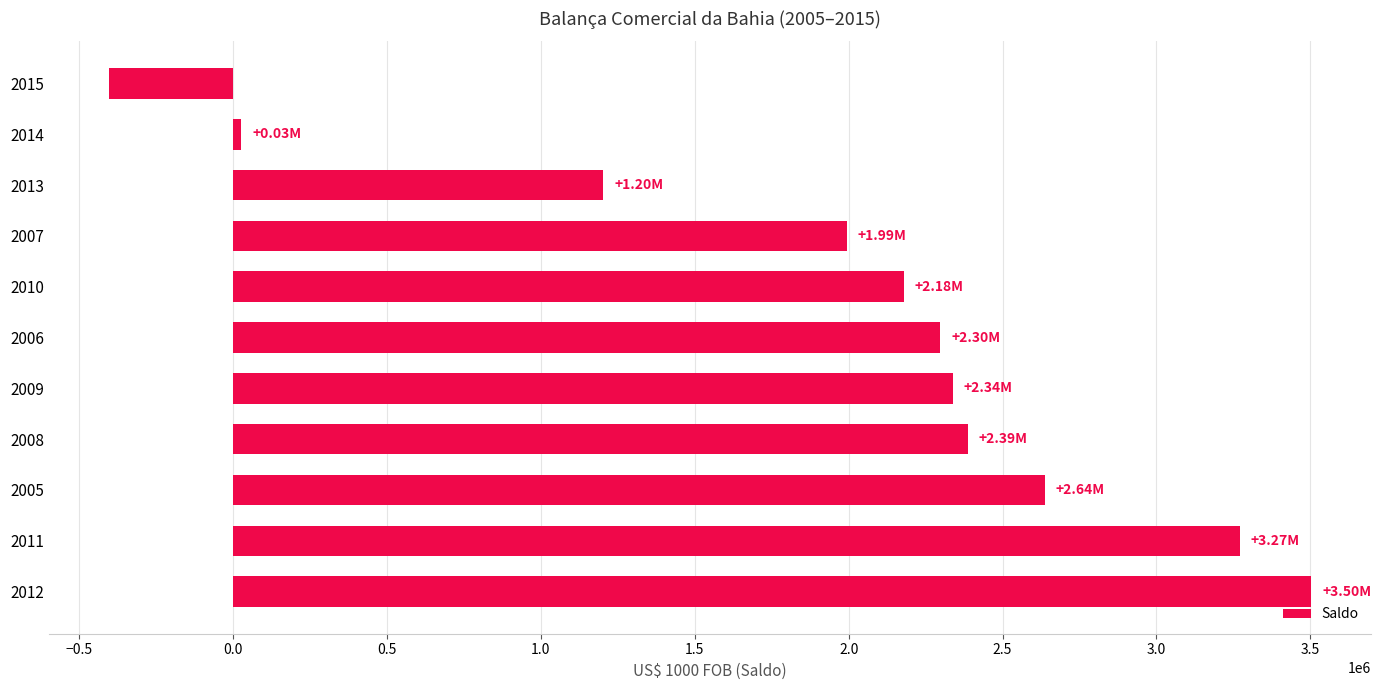

Does the chart contain stacked bars?

No